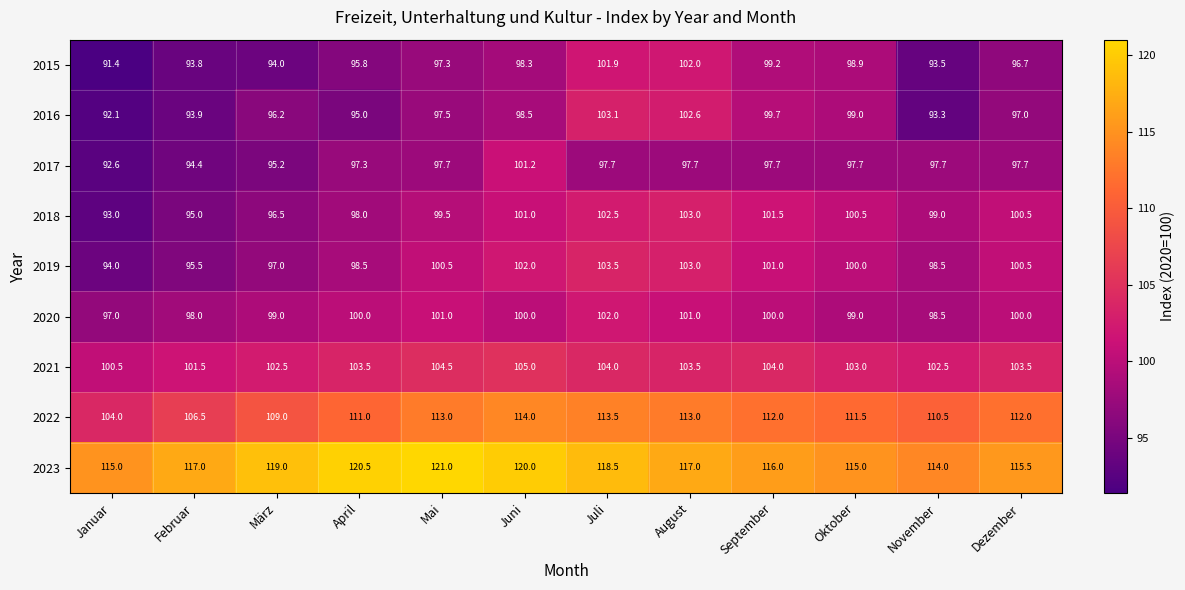

At Juni, list the series in order from smallest to largest.

2015, 2016, 2020, 2018, 2017, 2019, 2021, 2022, 2023